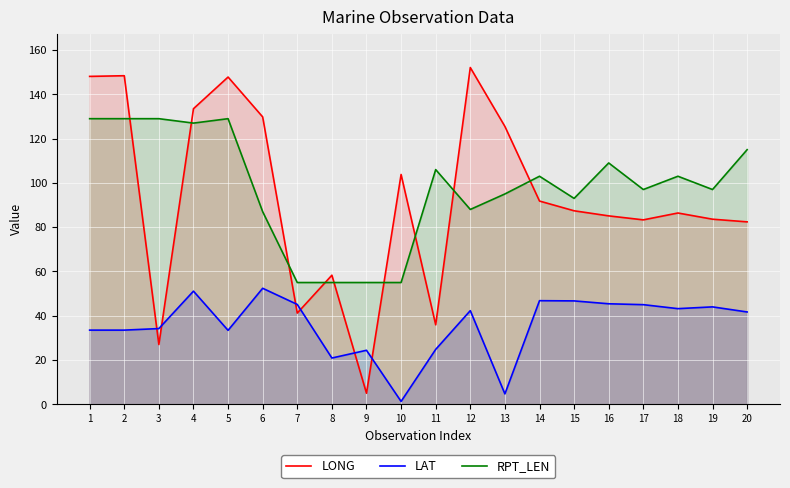

What is the difference between the LAT values at 15 and 9?

22.3